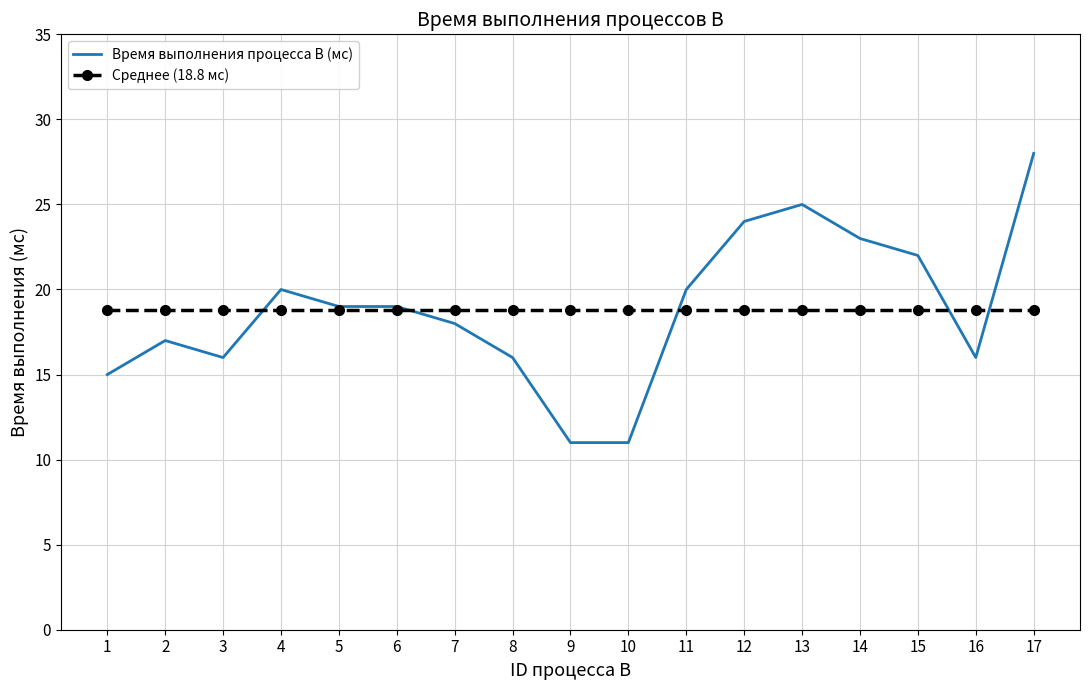

What is the spread (max minus min) of values at 8?

2.8